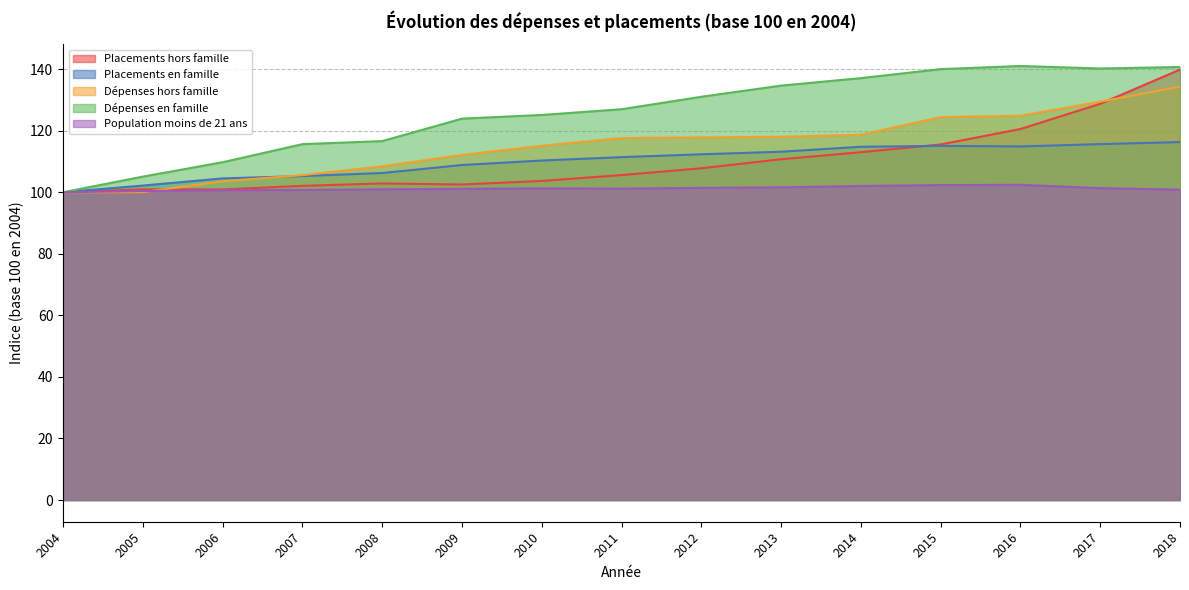

Where does the Dépenses en famille series first go above 126?

2011